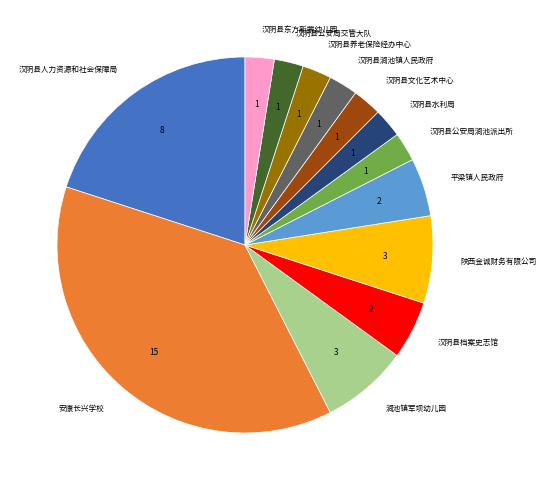

Which slice is the largest?

安康长兴学校